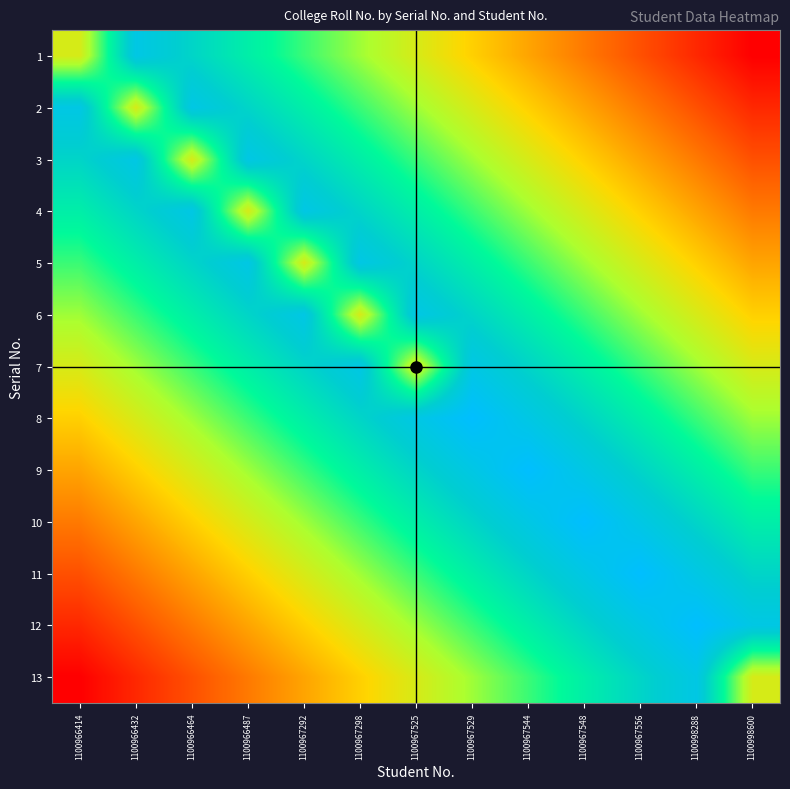

What is the greatest value displayed?

1.0